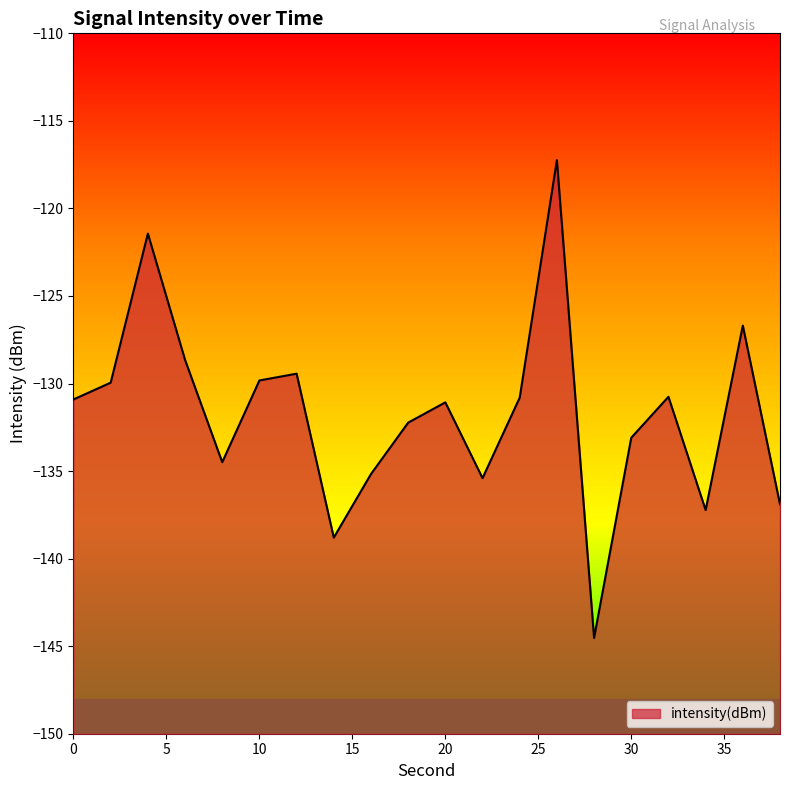

What is the value of the 18th point from the left?

-137.2